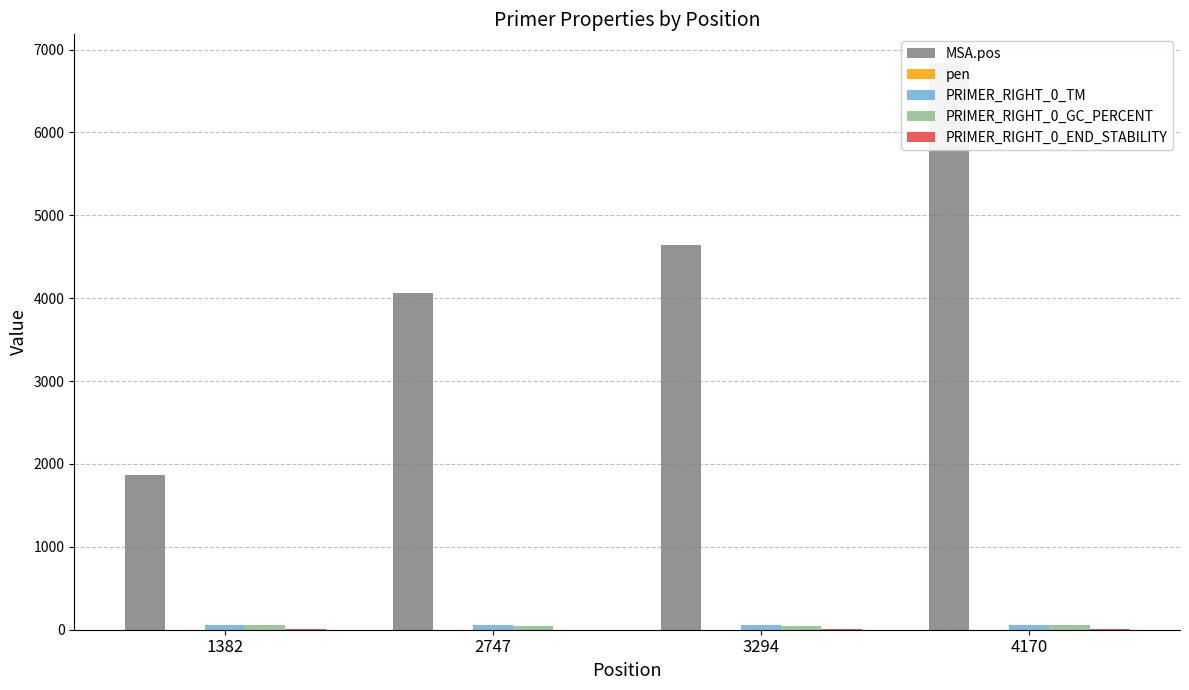

At which label does PRIMER_RIGHT_0_END_STABILITY first exceed 3?

1382